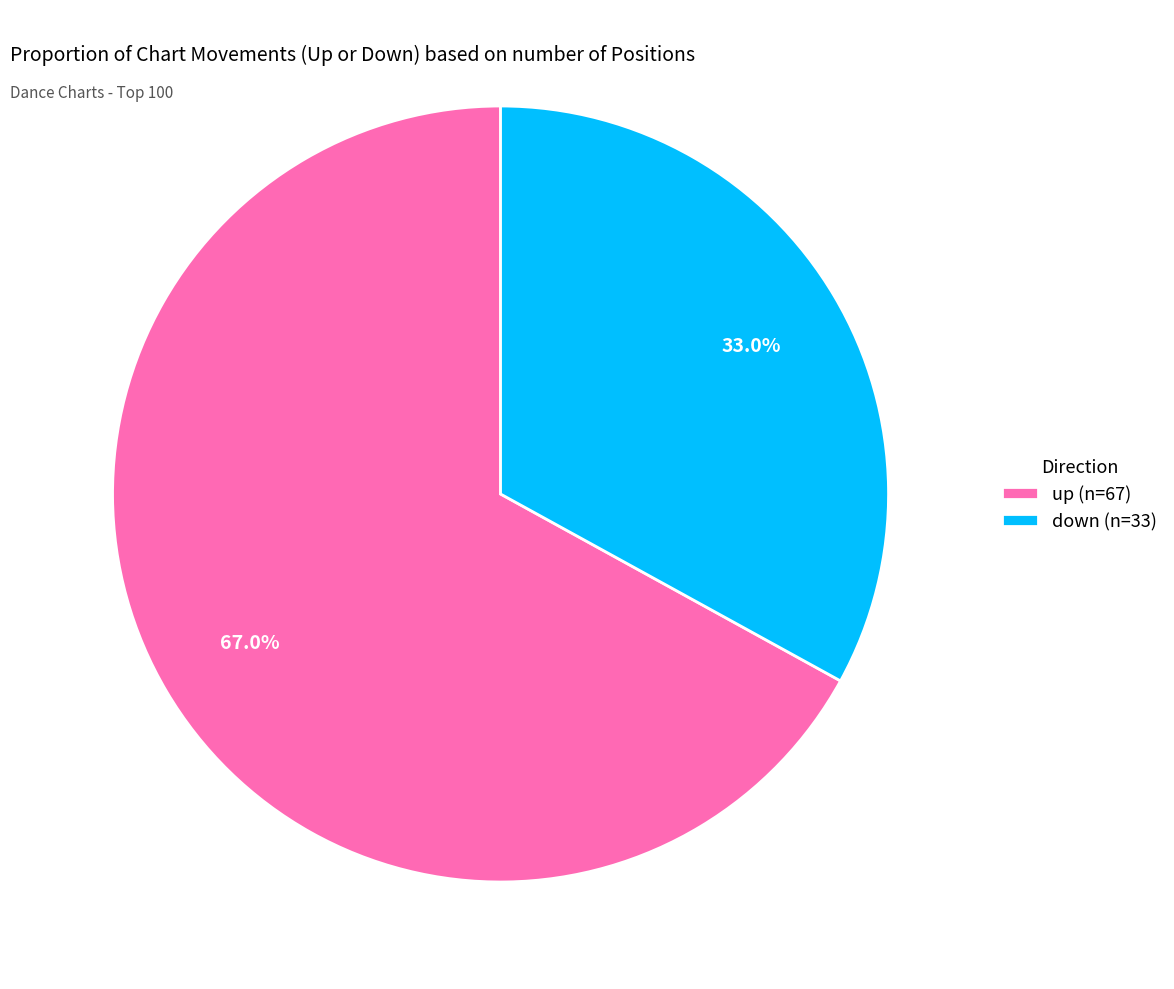

How many slices are in this pie chart?

2